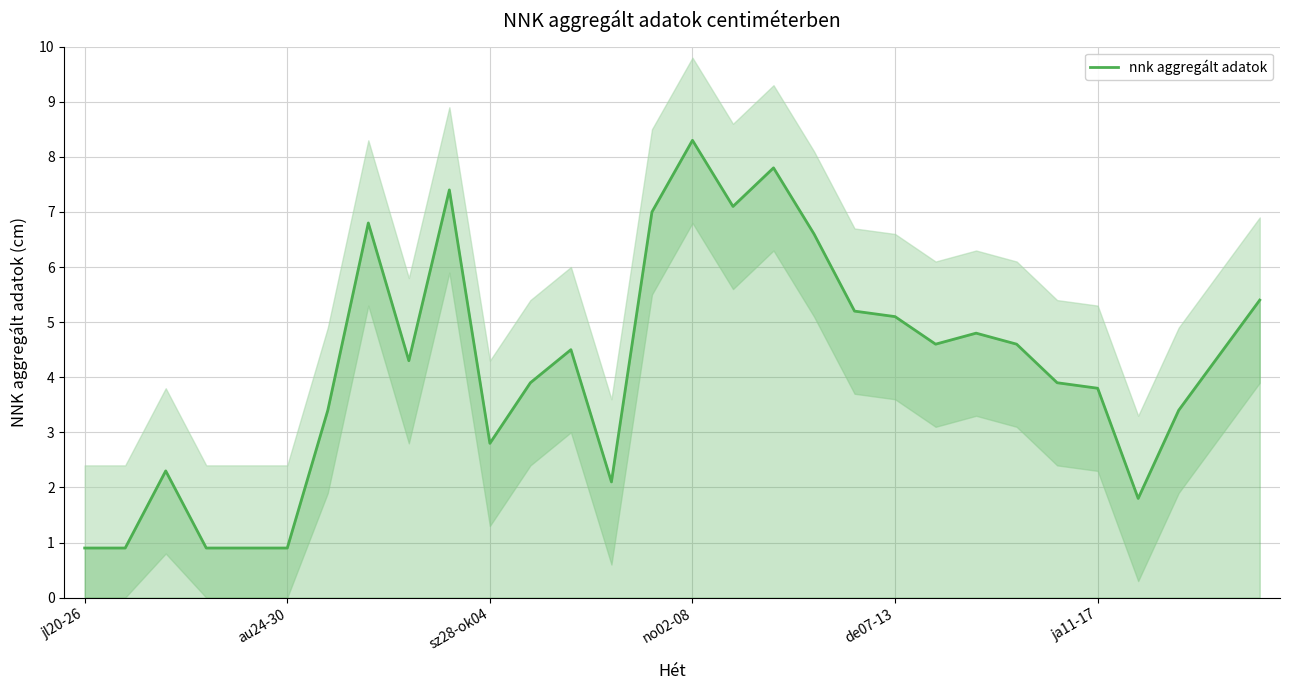

What is the maximum value shown in the chart?

8.3